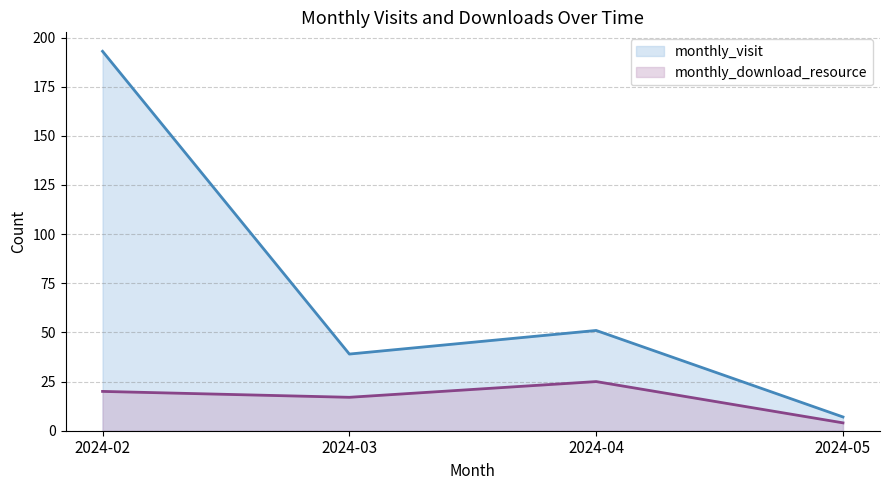

Is the value of monthly_download_resource at 2024-04 greater than the value of monthly_visit at 2024-02?

No